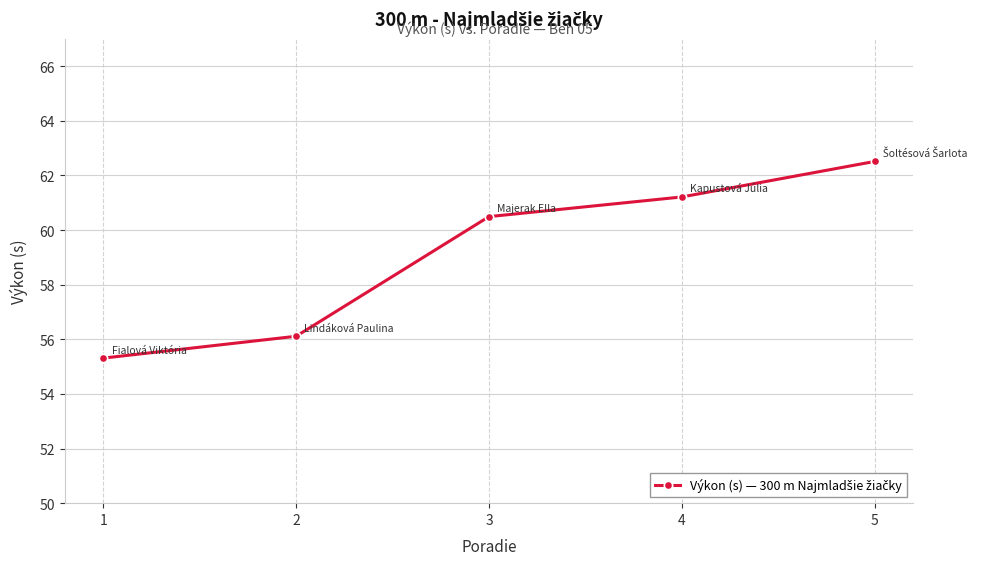

What is the sum of all values?

295.6